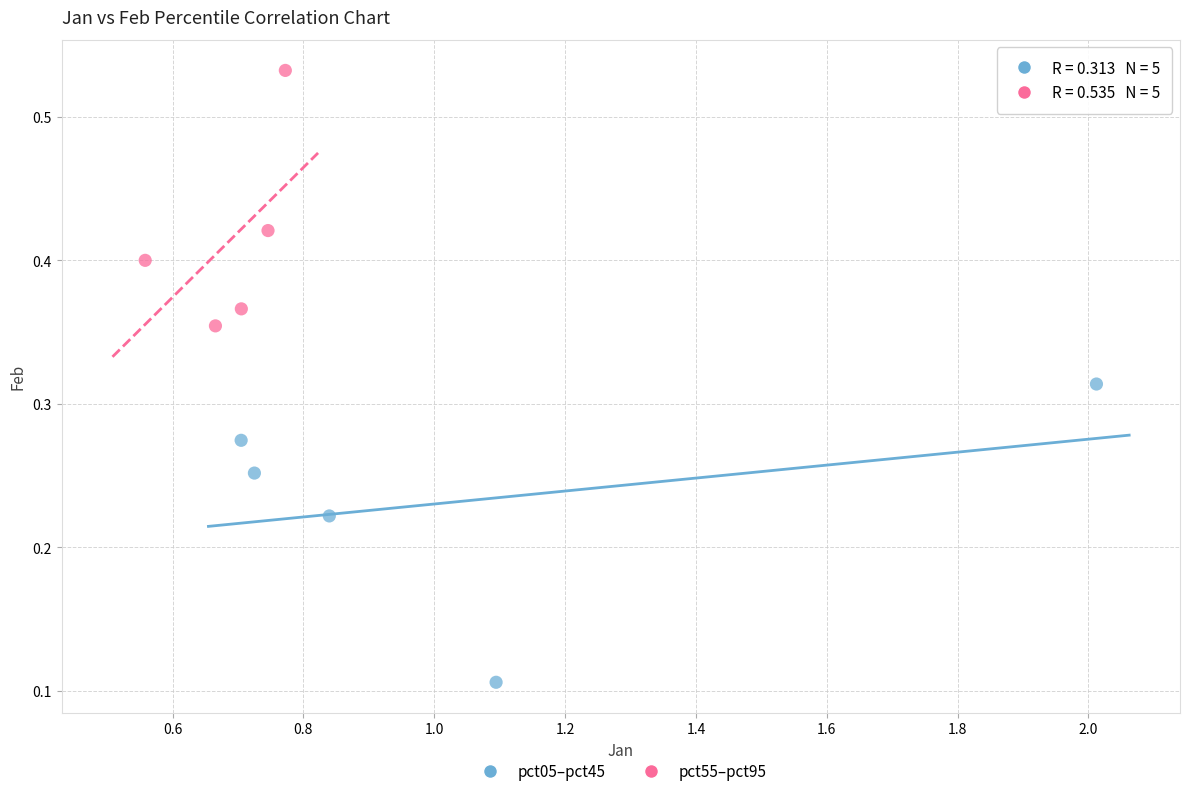

Which series reaches the minimum Y coordinate?

pct05–pct45